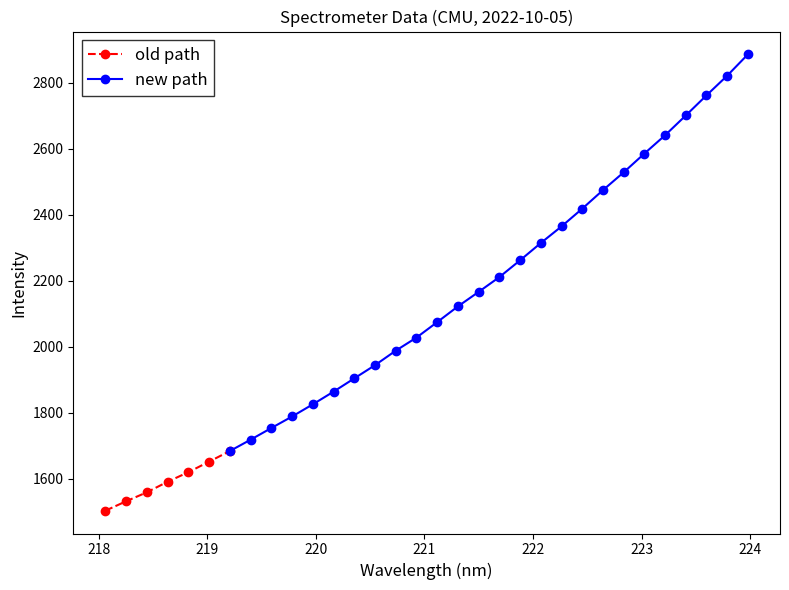

What is the label of the 26th point from the right?

219.2067